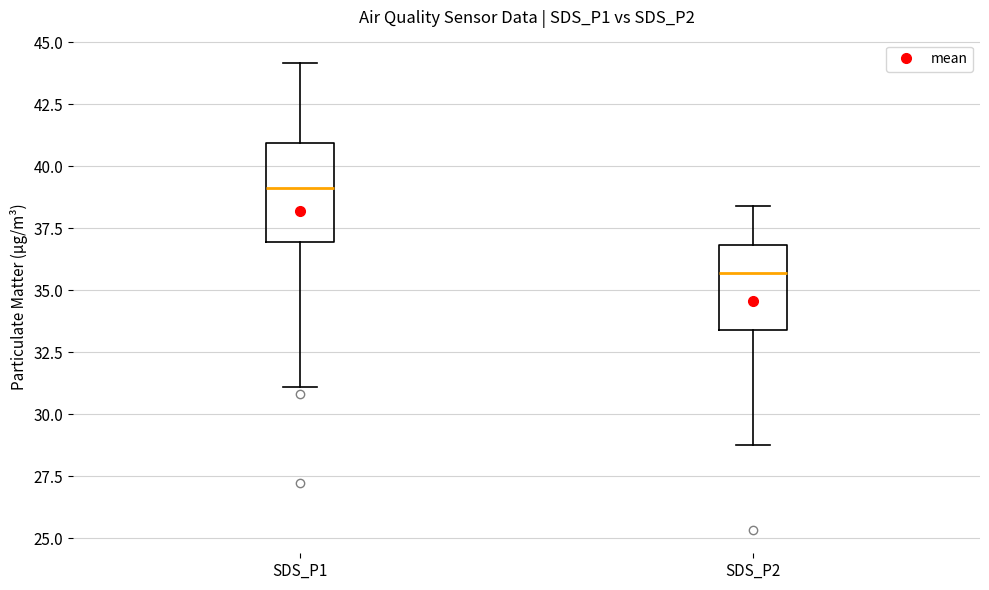

Which box is the tallest, from its lower edge to its upper edge?

SDS_P1